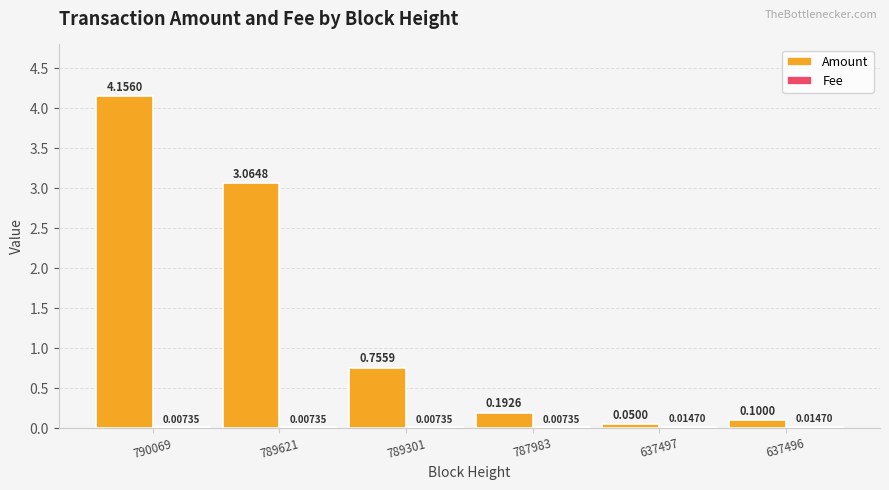

Which series changed the most between 790069 and 789301?

Amount